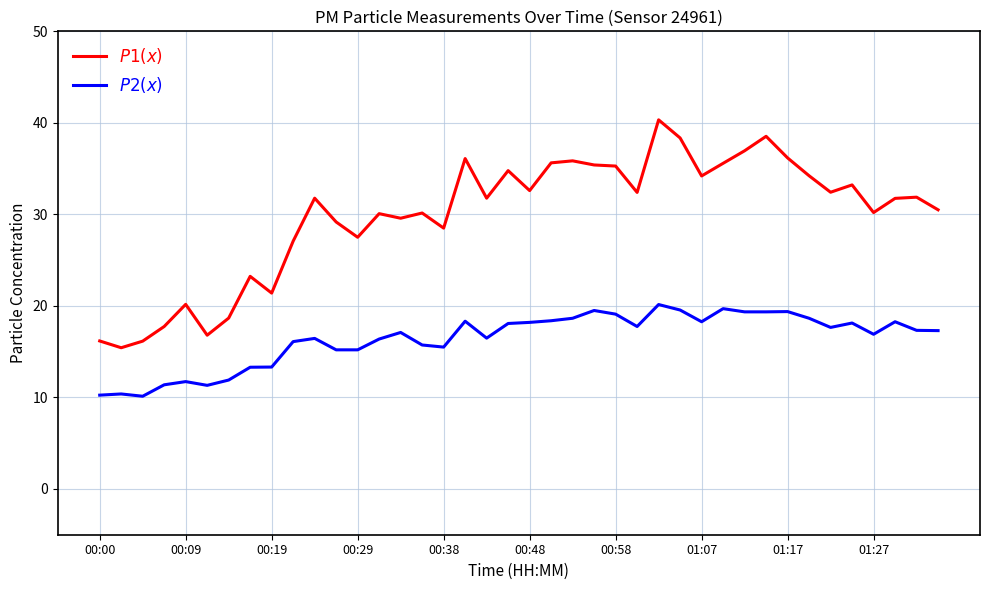

What is the minimum value shown in the chart?

10.1